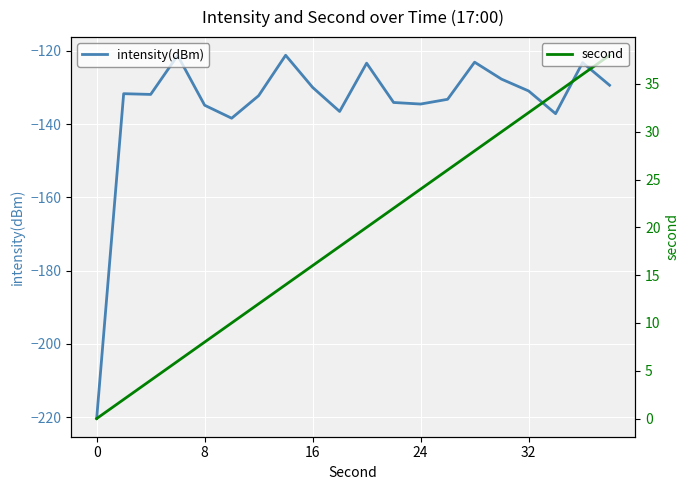

At how many categories does at least one series exceed -168?

20